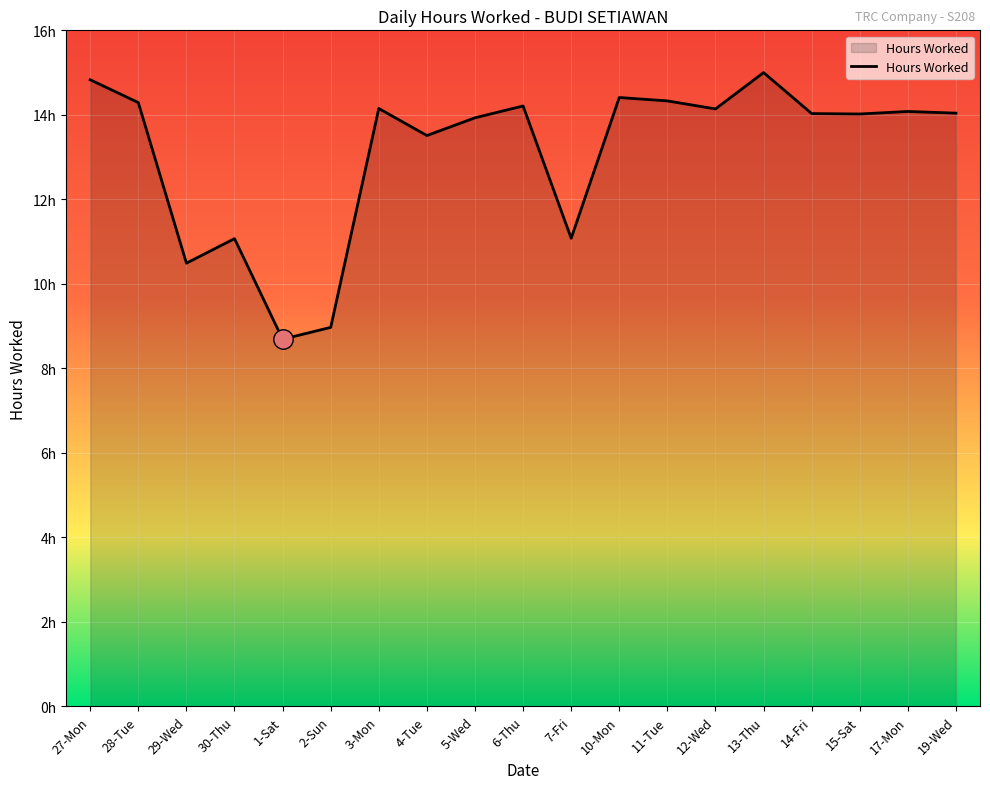

At which category does the chart reach its peak across all series?

13-Thu